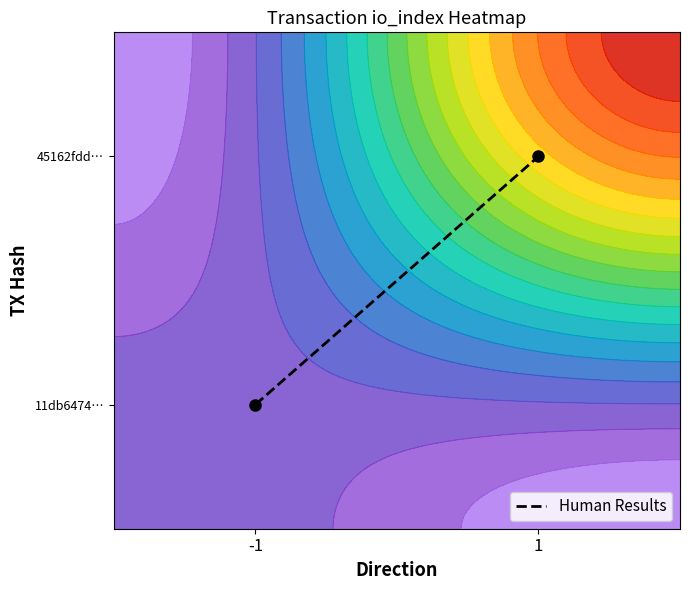

What is the difference between the values at 1 and -1?

0.5